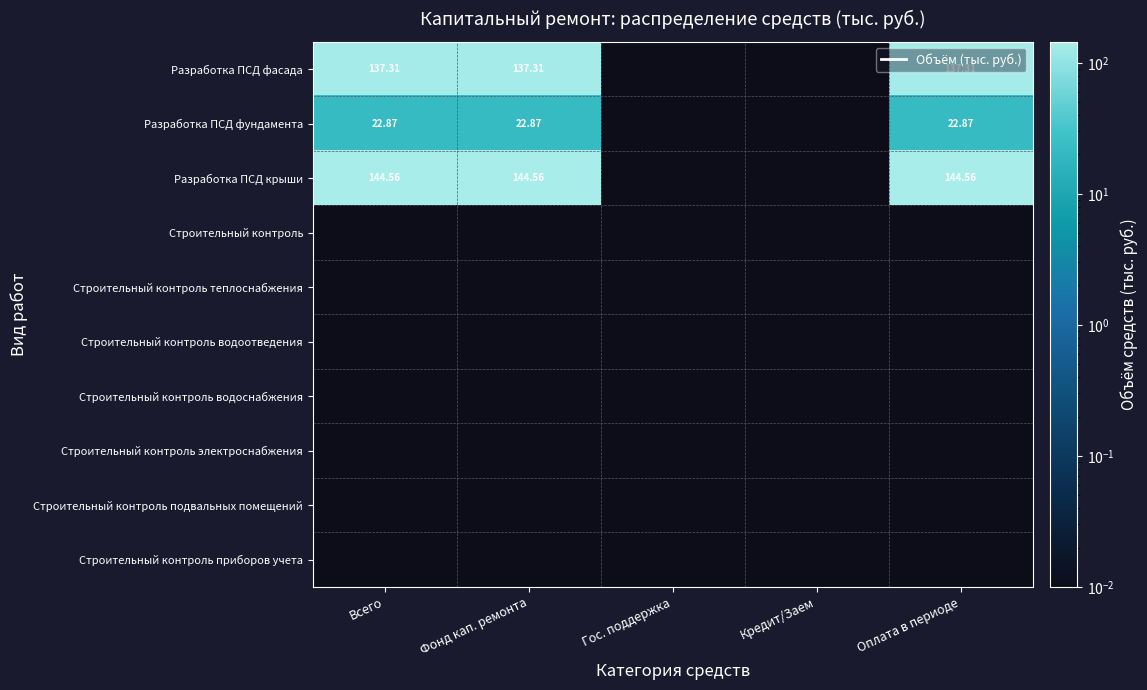

Which category has the highest value across all series?

Всего